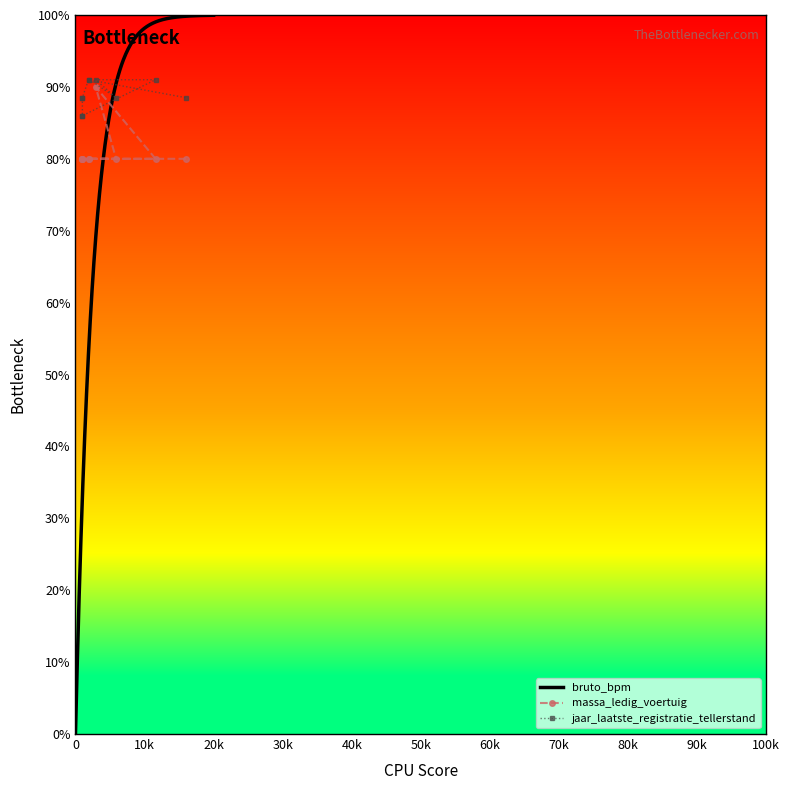

True or false: jaar_laatste_registratie_tellerstand and massa_ledig_voertuig cross at least once.

False